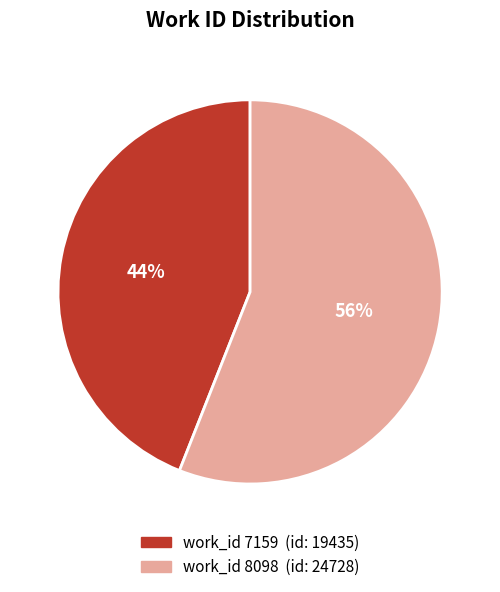

Is there a majority slice in this chart?

Yes